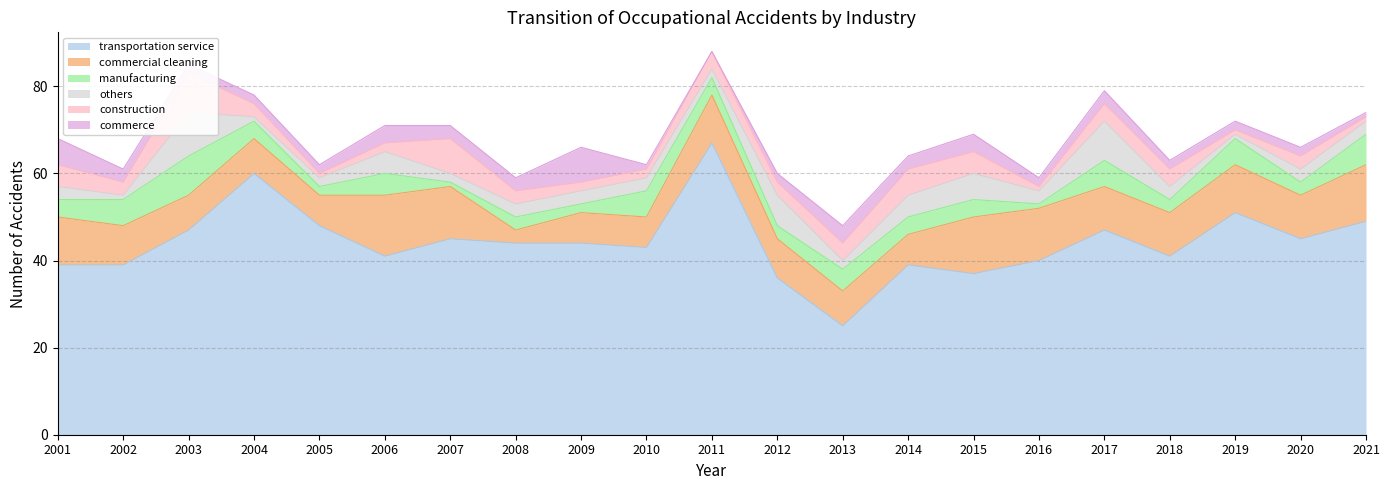

What is the highest value of the transportation service series?

67